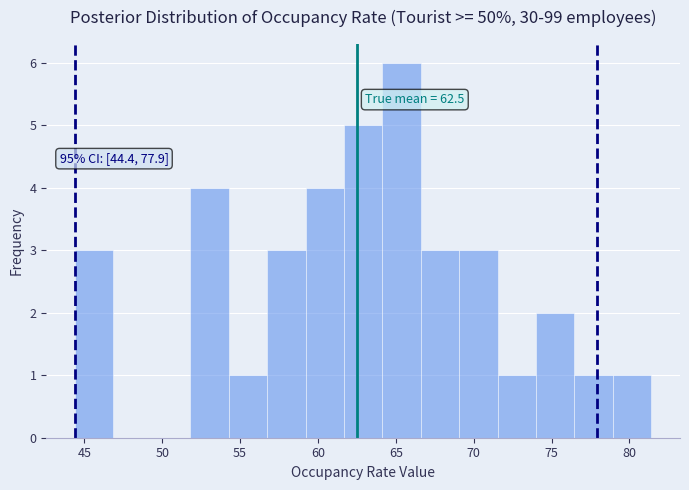

Over which range of the x-axis is the bar tallest?

64.0 to 66.5